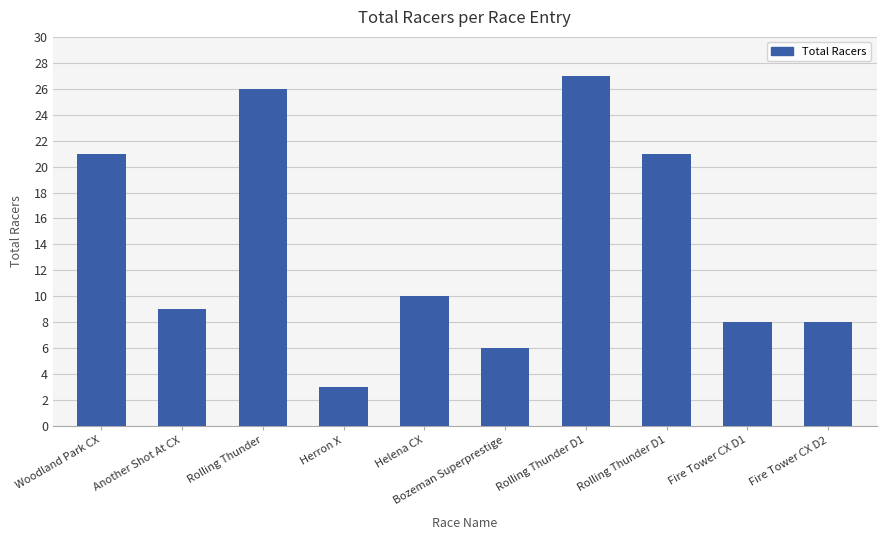

What value does the data have at Helena CX, to the nearest 5?

10